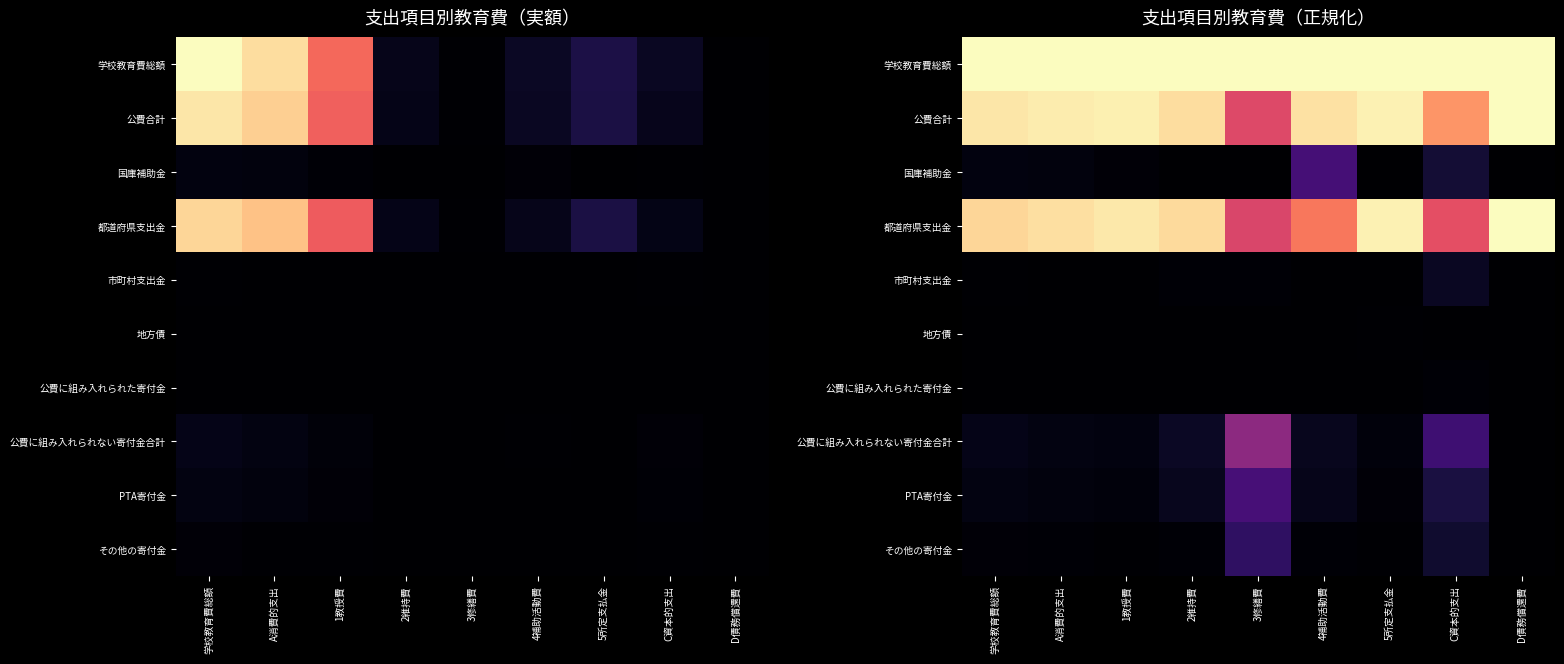

Between D債務償還費 and 1教授費, which is larger?

D債務償還費